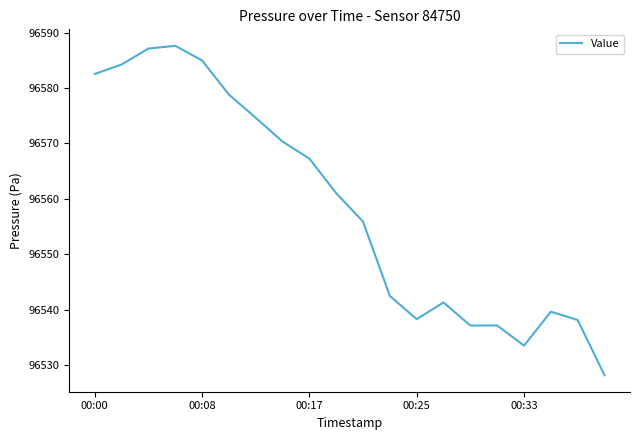

How many lines are shown in the chart?

1